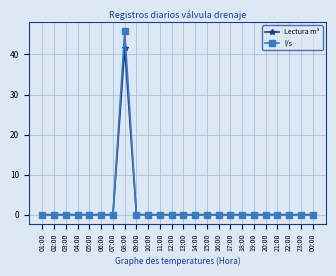

At which label does l/s reach its peak?

08:00